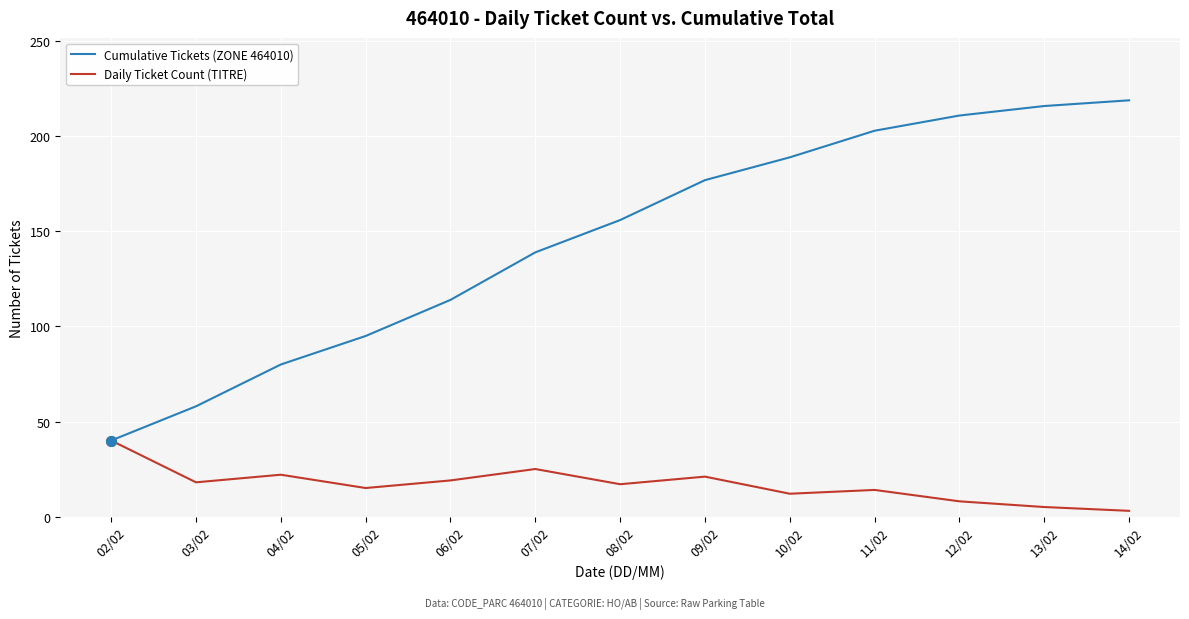

What is the highest value of the Daily Ticket Count (TITRE) series?

40